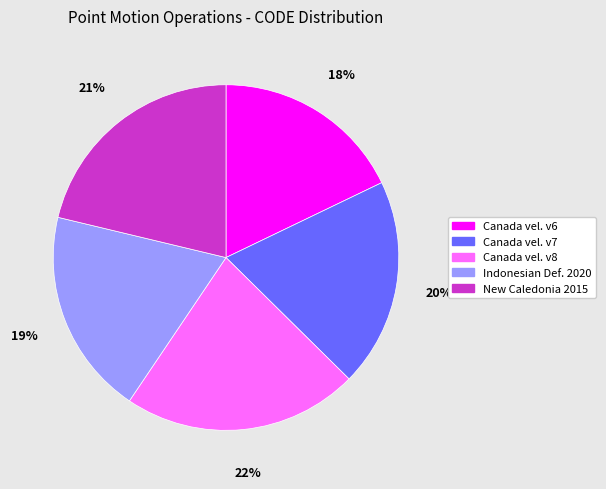

Count the number of slices in the pie.

5